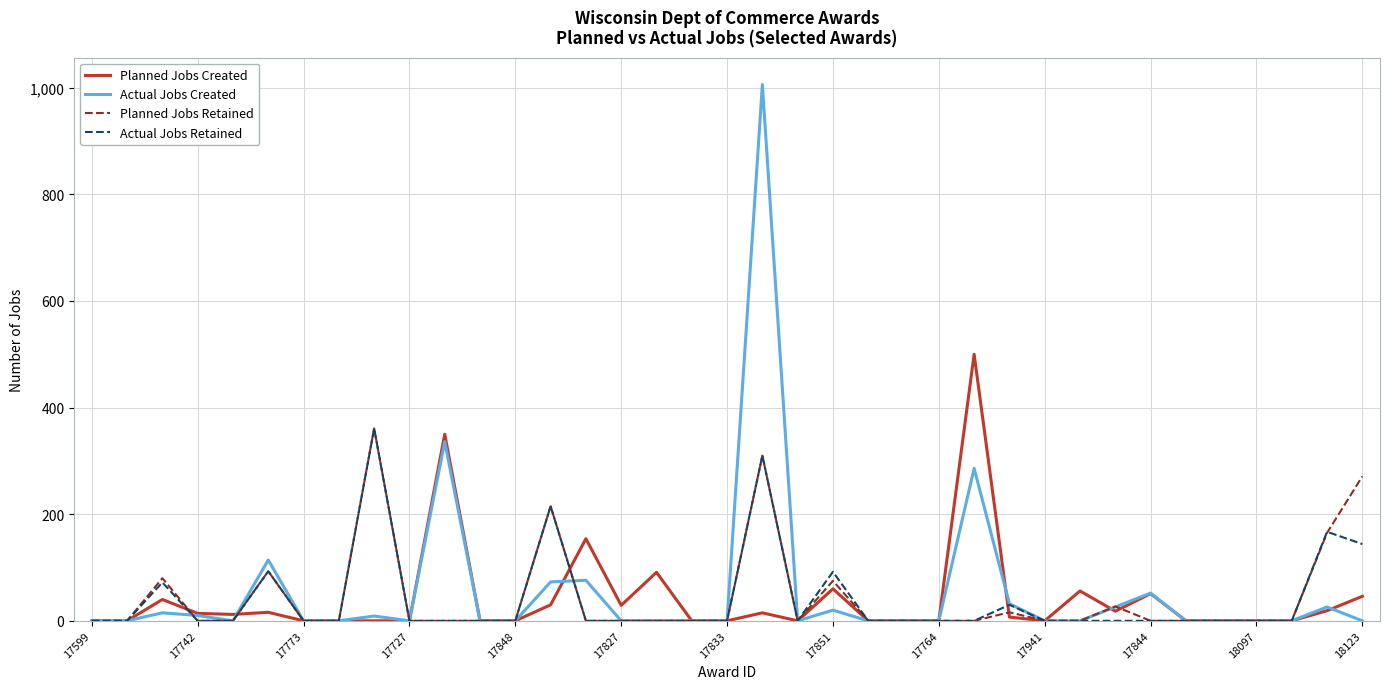

Which series has the widest spread of values?

Actual Jobs Created